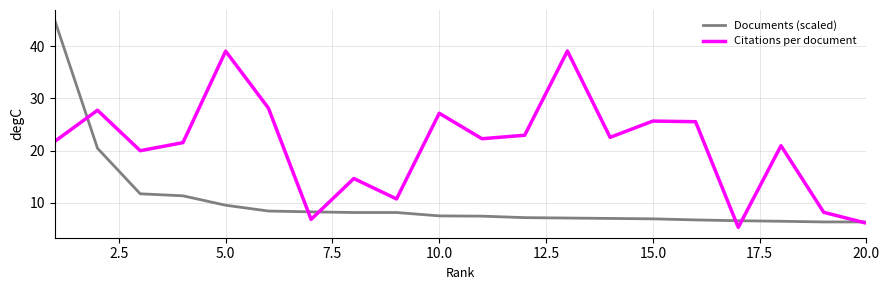

List the series in order of their overall mean, highest first.

Citations per document, Documents (scaled)